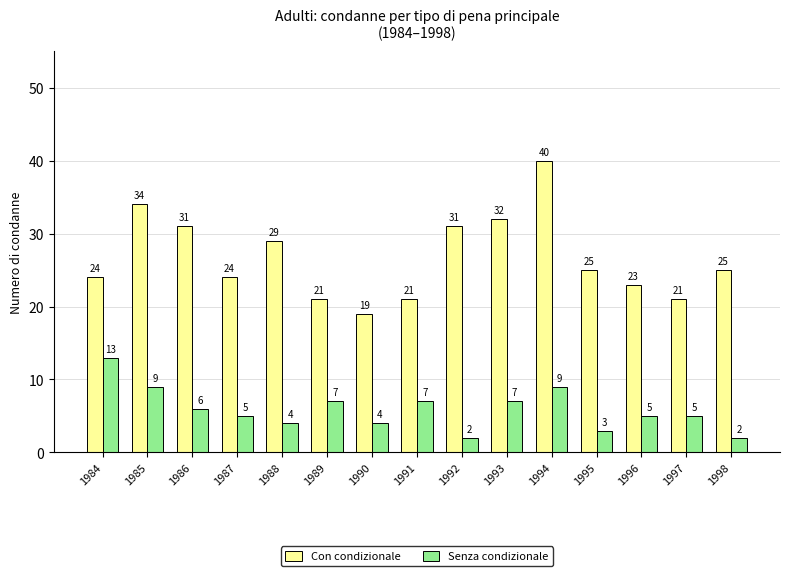

How many data points in Senza condizionale are less than 5?

5